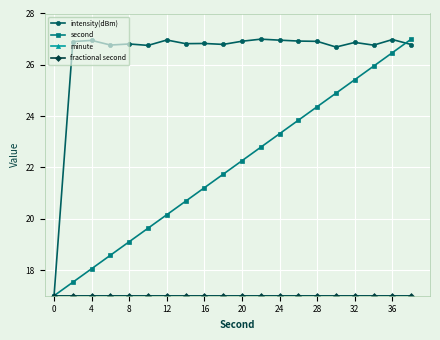

Does the chart have visible grid lines?

Yes